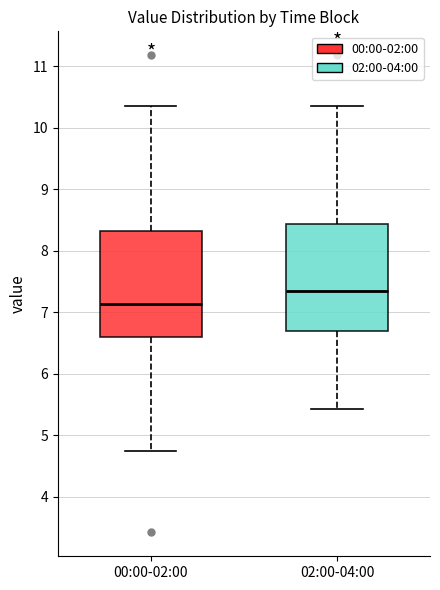

Reading left to right, read every box against the y-axis: the position of its median line, the range the box covers, and the ends of its whiskers. The values are not printed on the chart, so give them approximately, as read against the axis.

00:00-02:00: median 7.1, box 6.6 to 8.3, whiskers 4.8 to 10.4
02:00-04:00: median 7.4, box 6.7 to 8.4, whiskers 5.4 to 10.4